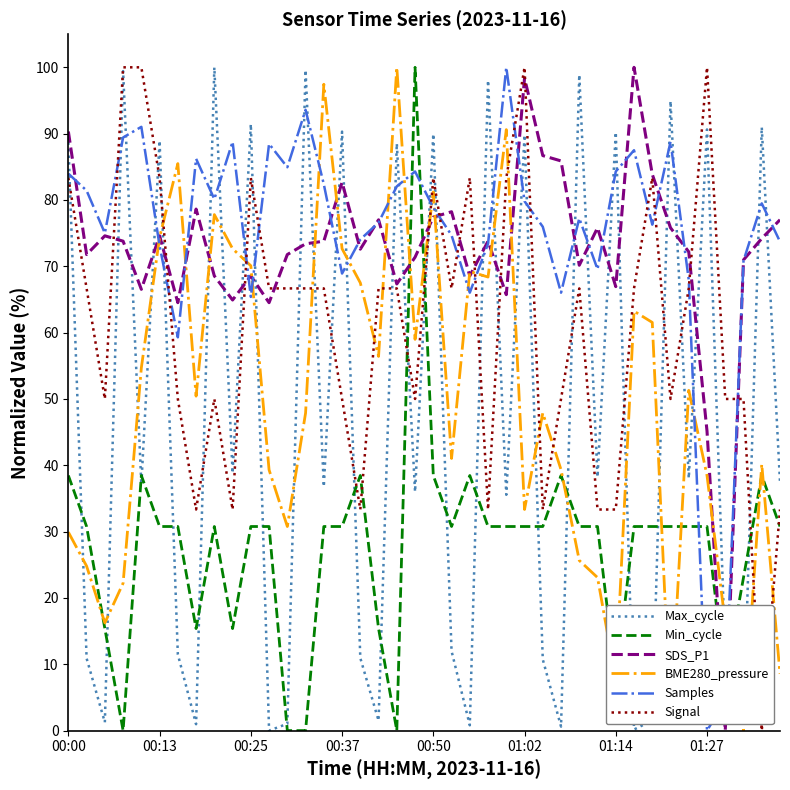

What is the maximum value for Signal?

100.0